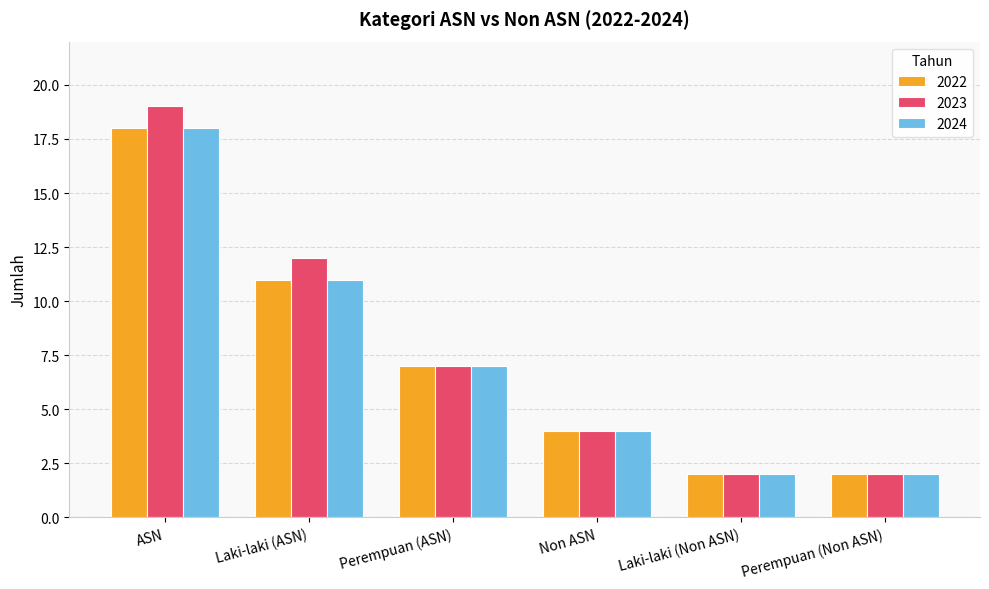

Reading right to left, transcribe all the data shown in this chart.

2022: Perempuan (Non ASN)=2	Laki-laki (Non ASN)=2	Non ASN=4	Perempuan (ASN)=7	Laki-laki (ASN)=11	ASN=18
2023: Perempuan (Non ASN)=2	Laki-laki (Non ASN)=2	Non ASN=4	Perempuan (ASN)=7	Laki-laki (ASN)=12	ASN=19
2024: Perempuan (Non ASN)=2	Laki-laki (Non ASN)=2	Non ASN=4	Perempuan (ASN)=7	Laki-laki (ASN)=11	ASN=18